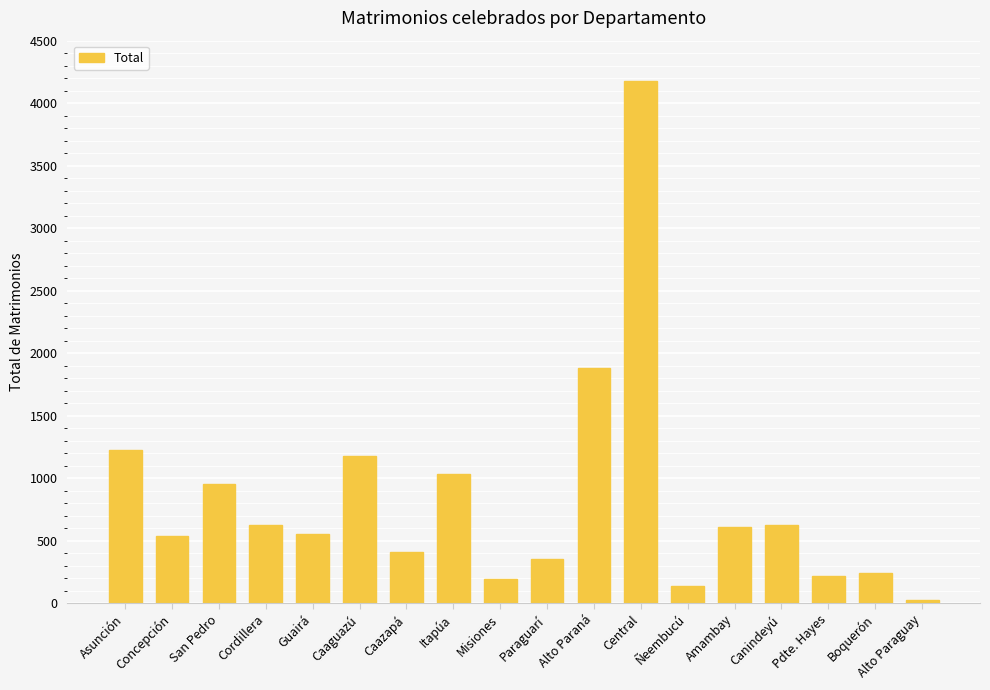

The value at Central is 6033. True or false?

False